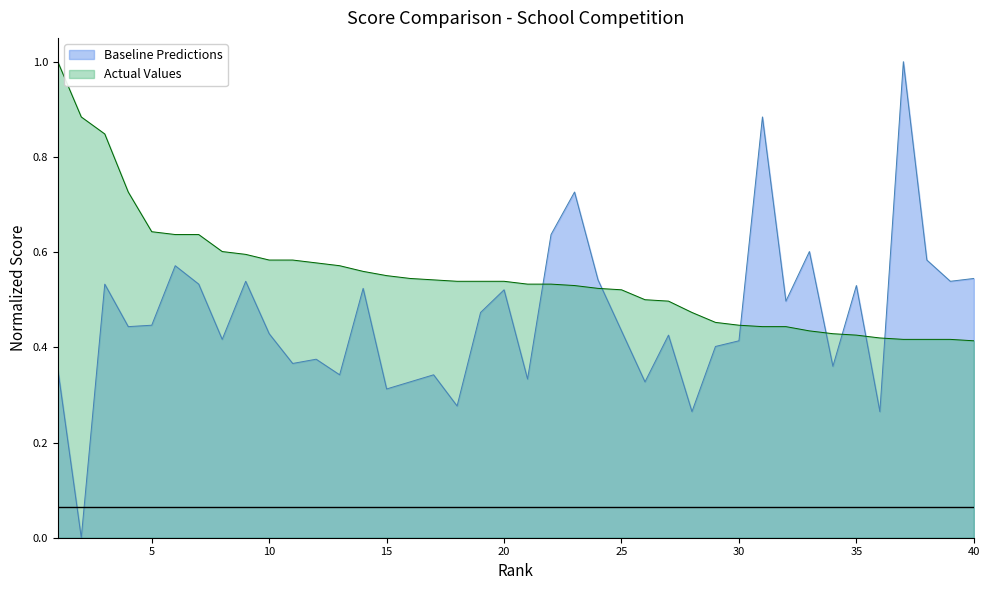

What is the greatest value displayed?

1.0